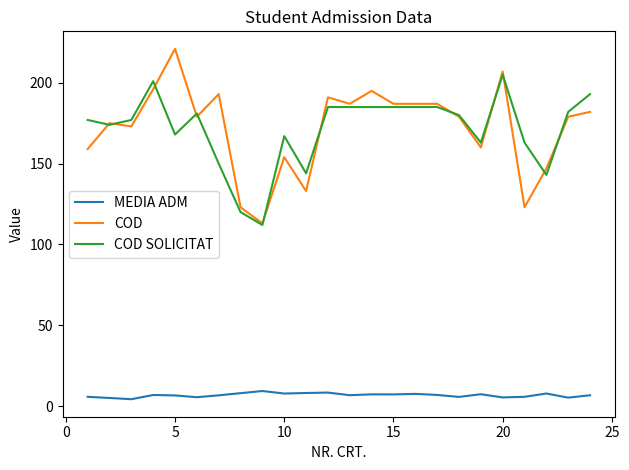

Which series has the widest spread of values?

COD